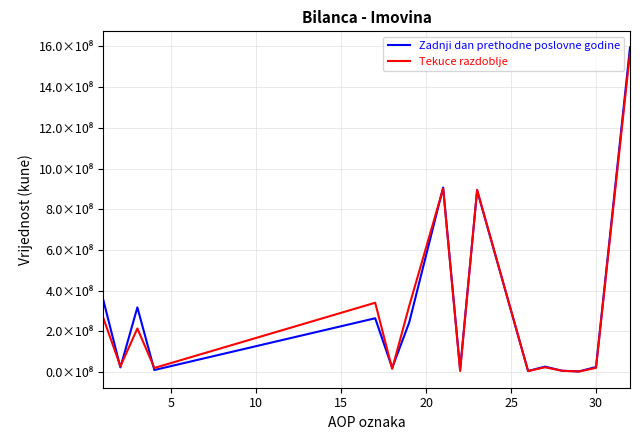

What are all the series names shown in the legend?

Zadnji dan prethodne poslovne godine, Tekuce razdoblje